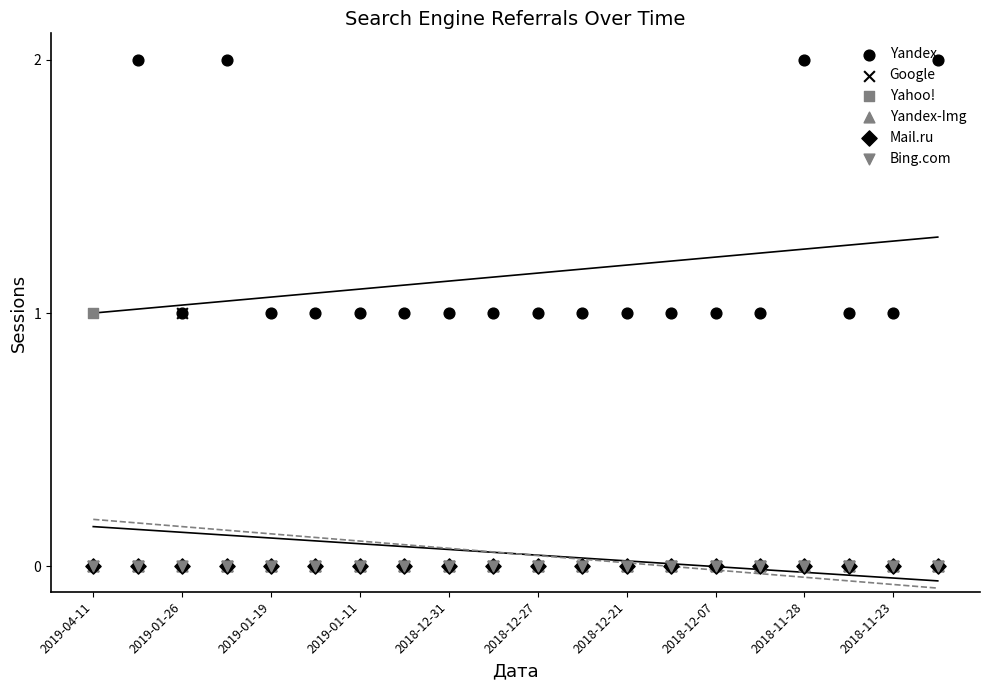

What are all the series names shown in the legend?

Yandex, Google, Yahoo!, Yandex-Img, Mail.ru, Bing.com